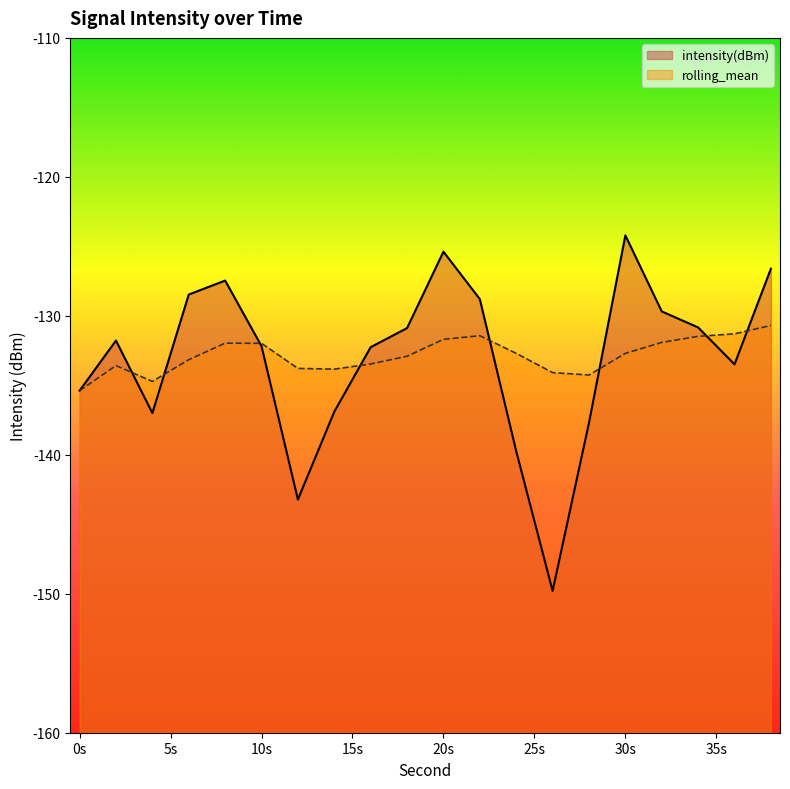

What is the sum of all intensity(dBm) values?

-2661.8